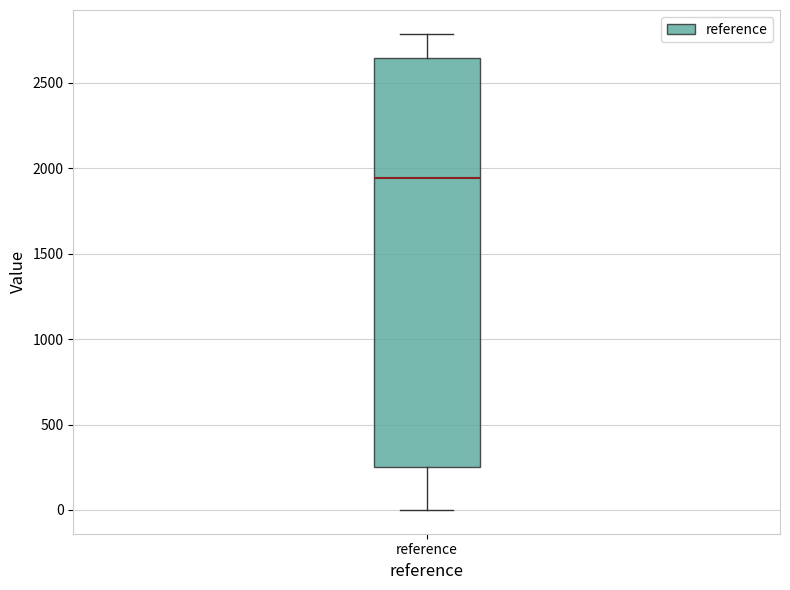

Where does the upper whisker of the box for reference end on the y-axis? The values are not printed on the chart, so give them approximately, as read against the axis.

2800